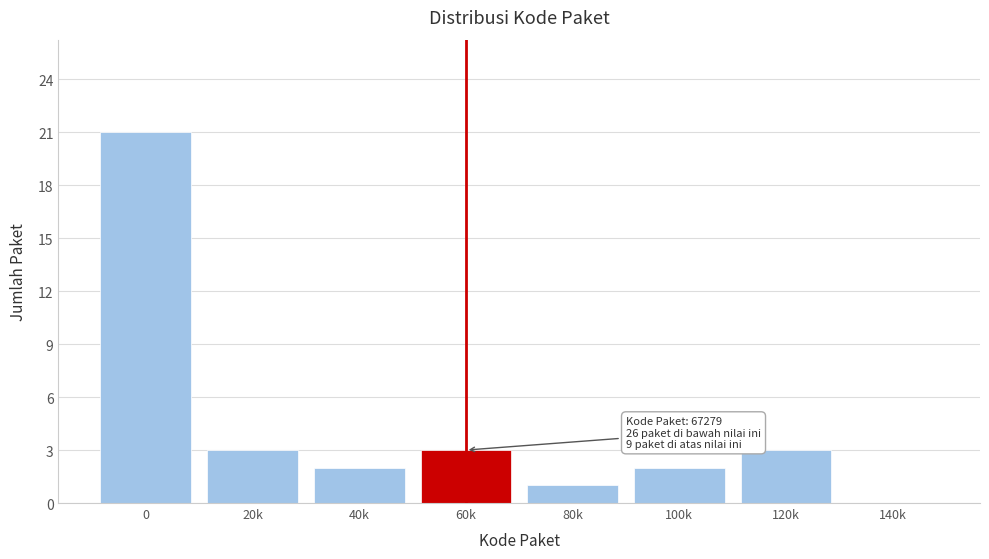

Reading left to right, extract all data points from this chart.

0=21	20k=3	40k=2	60k=3	80k=1	100k=2	120k=3	140k=0